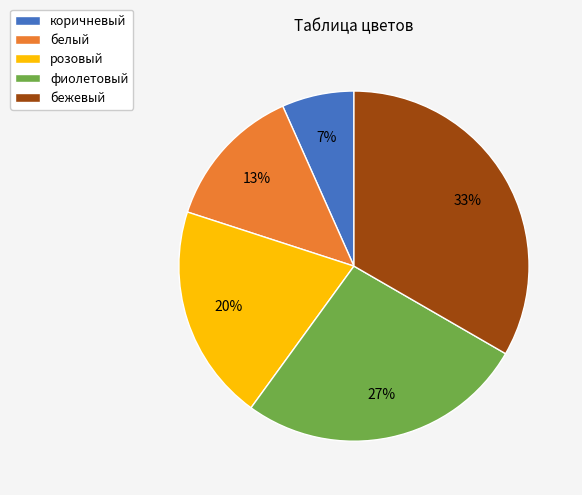

Is it true that коричневый is 1% of the pie?

False